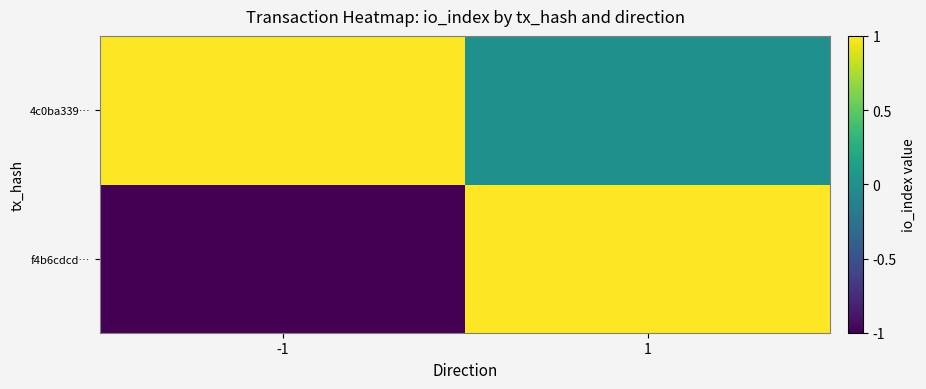

At which category does the chart reach its peak across all series?

1